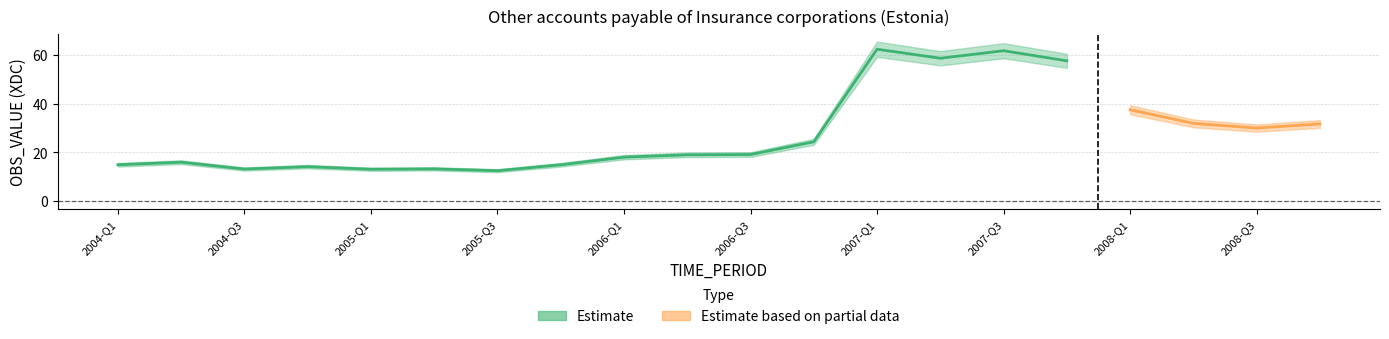

Reading right to left, extract all data points from this chart.

31.6	30.0	31.9	37.4	57.5	61.6	58.5	62.2	24.3	19.1	19.0	18.1	14.9	12.5	13.3	13.1	14.2	13.2	16.0	14.9